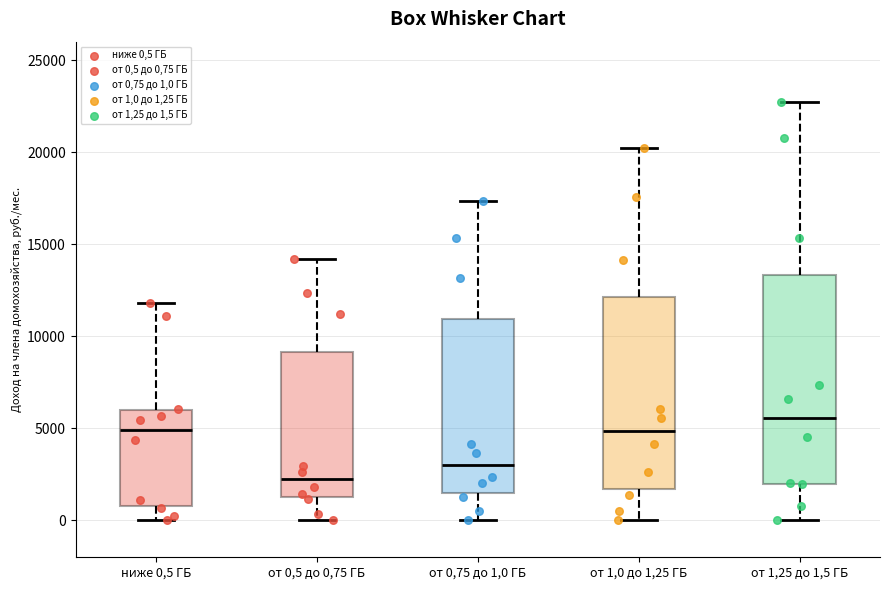

Where does the upper whisker of the box for ниже 0,5 ГБ end on the y-axis? The values are not printed on the chart, so give them approximately, as read against the axis.

12000